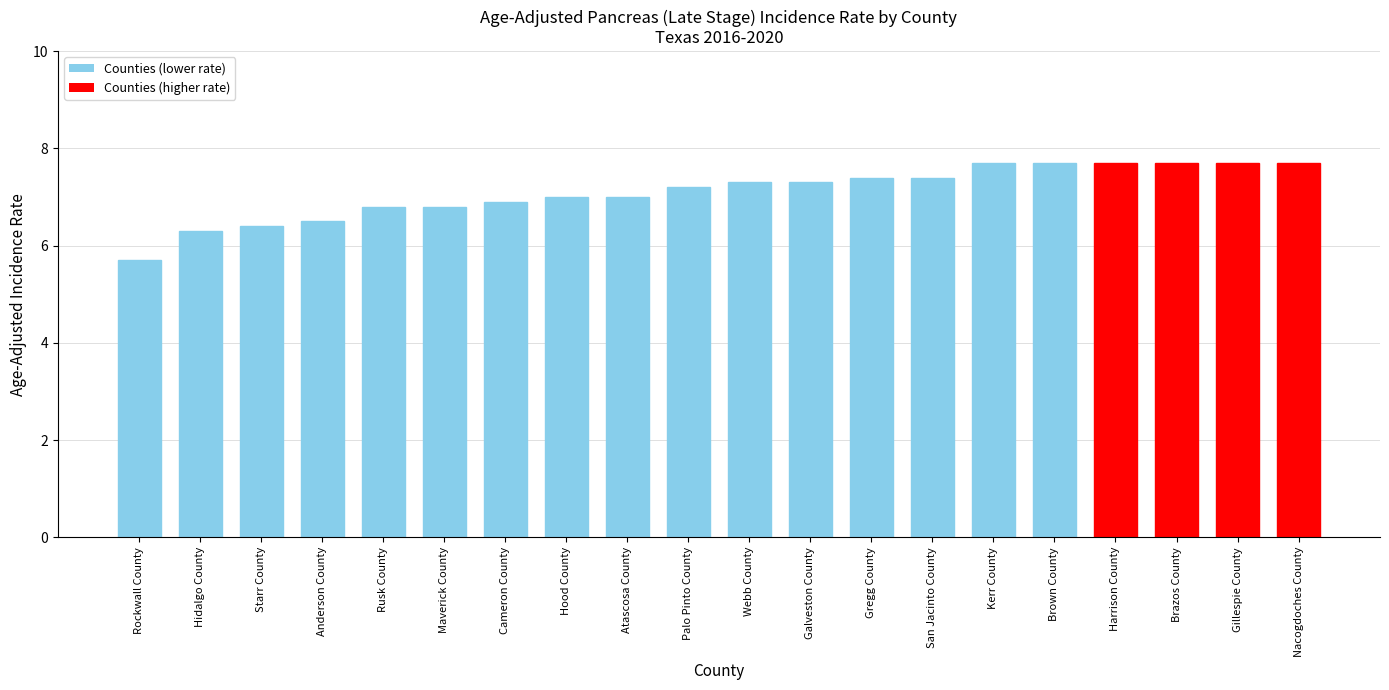

Reading left to right, extract all data points from this chart.

5.7	6.3	6.4	6.5	6.8	6.8	6.9	7.0	7.0	7.2	7.3	7.3	7.4	7.4	7.7	7.7	7.7	7.7	7.7	7.7